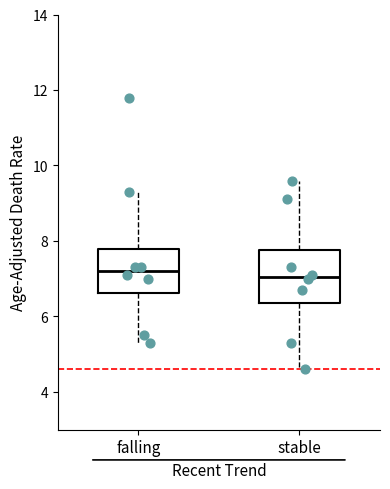

Reading left to right, transcribe this box plot: for each box, give where its median line is, the range the box spans, and where its two whiskers end, as read against the y-axis. The values are not printed on the chart, so give them approximately, as read against the axis.

falling: median 7.2, box 6.6 to 7.8, whiskers 5.4 to 9.4
stable: median 7.0, box 6.4 to 7.8, whiskers 4.6 to 9.6